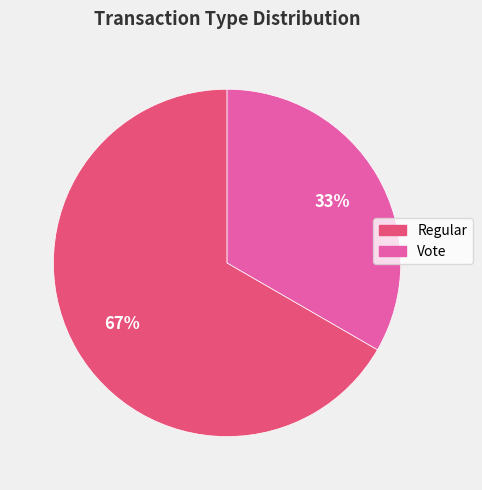

Rank the categories by value from highest to lowest.

Regular, Vote